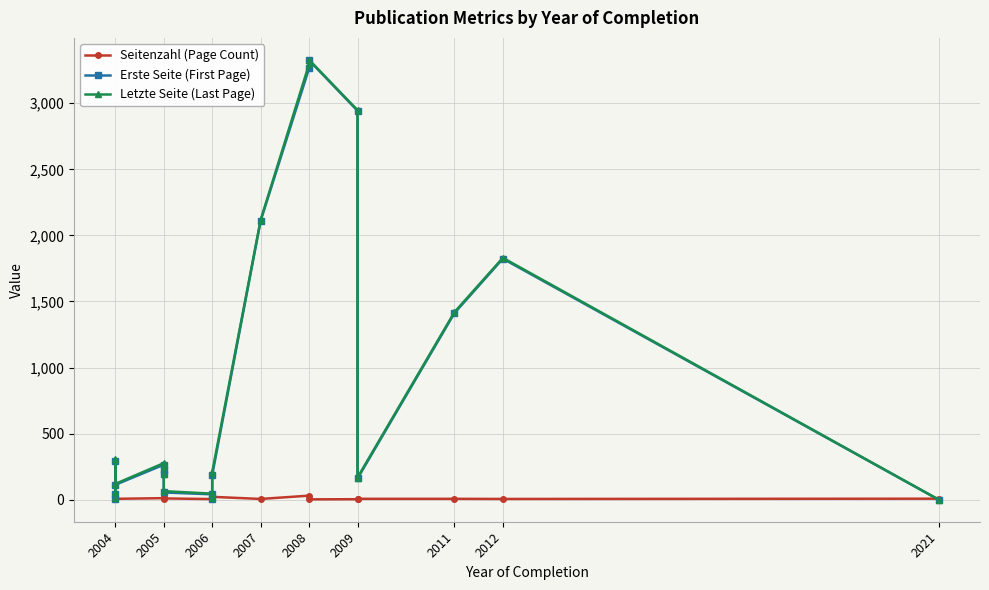

Which series has the largest total across all categories?

Letzte Seite (Last Page)